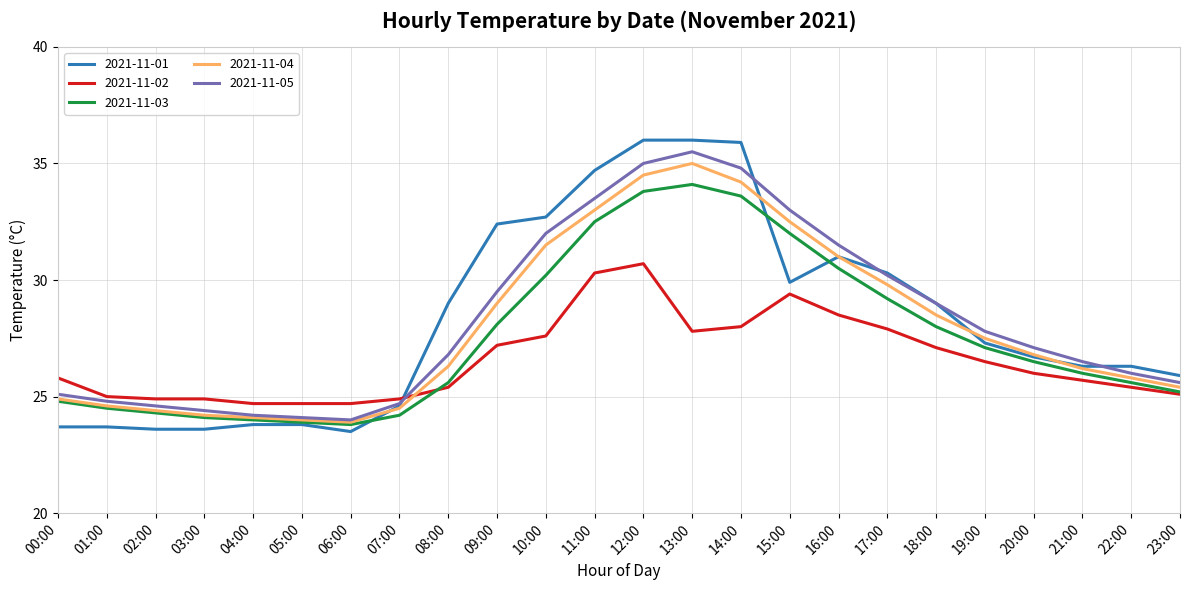

At how many categories does at least one series exceed 27?

13